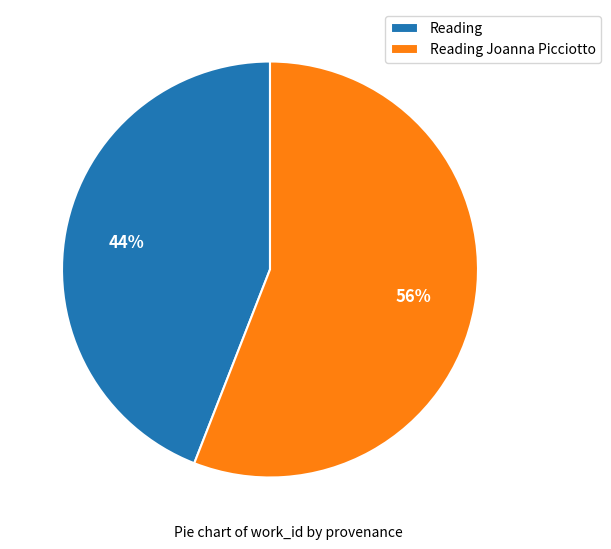

Count the number of slices in the pie.

2